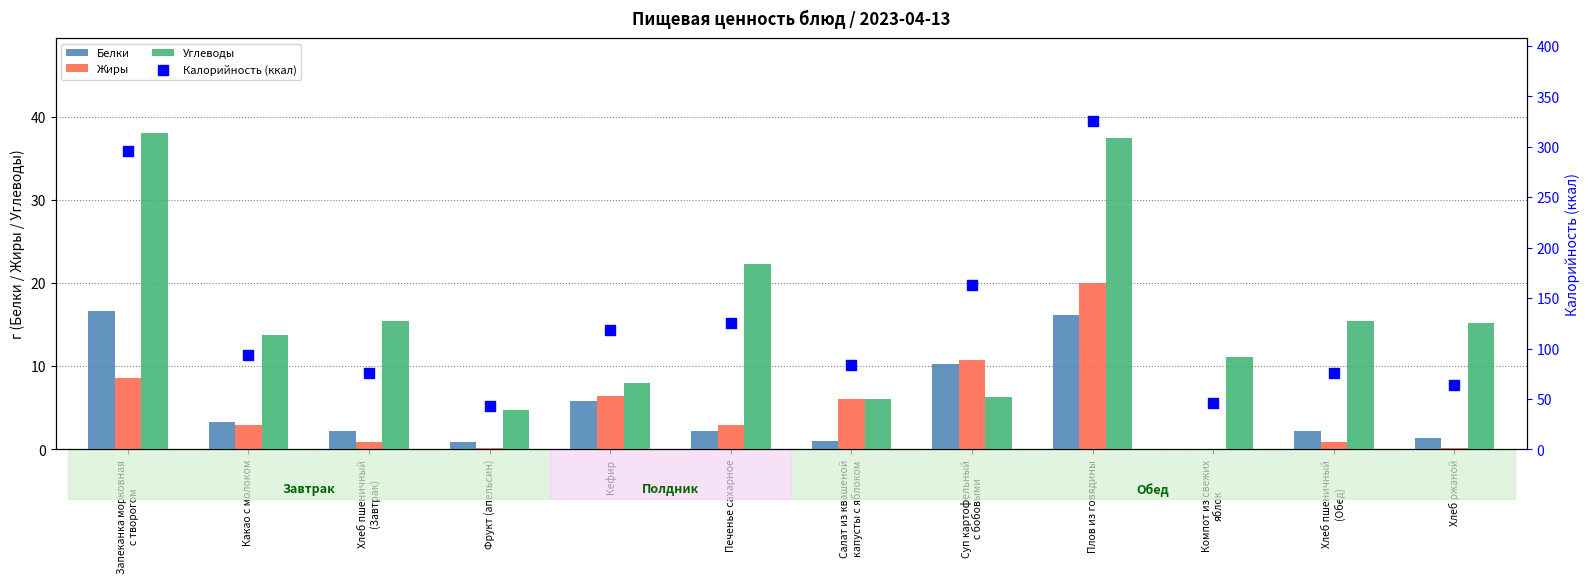

Which series has the widest spread of Y values?

Калорийность (ккал)